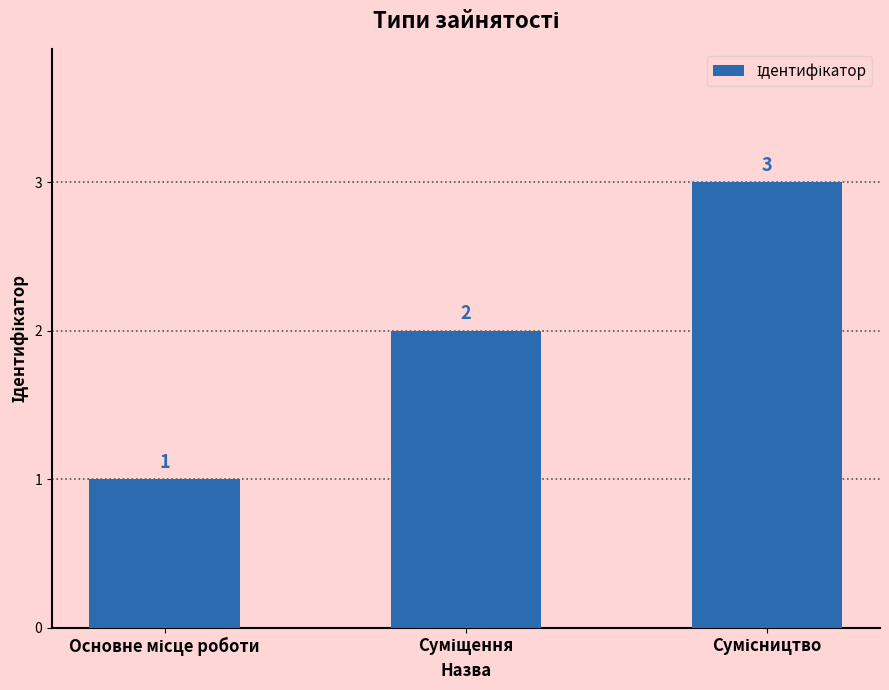

What is the greatest value displayed?

3